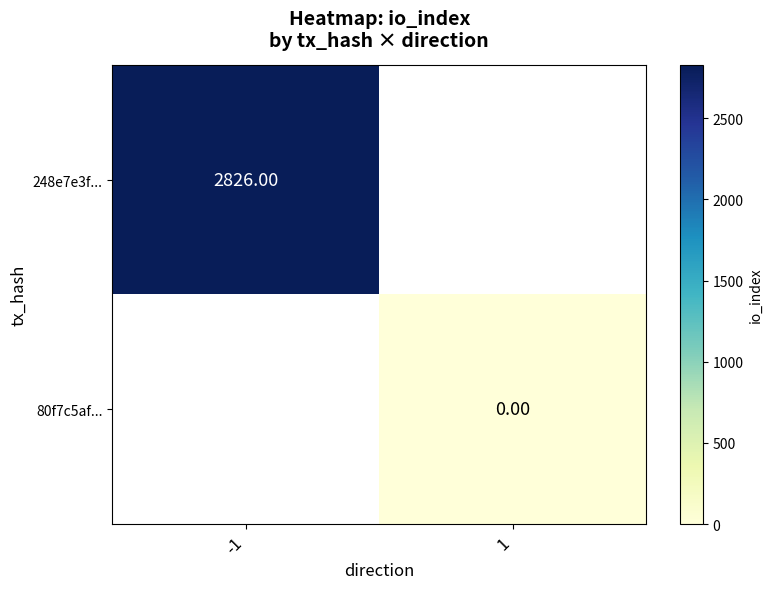

Is the value of 248e7e3f... at -1 greater than the value of 80f7c5af... at 1?

Yes